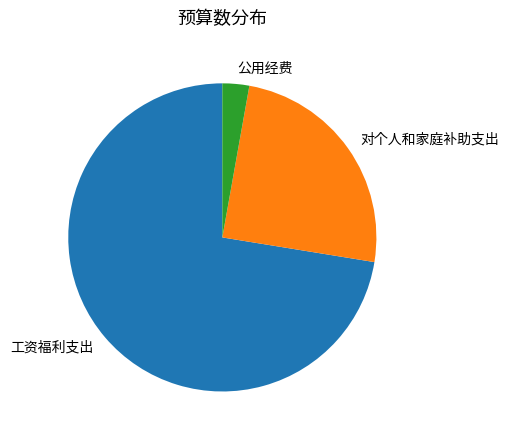

Is it true that 工资福利支出 is 65% of the pie?

False